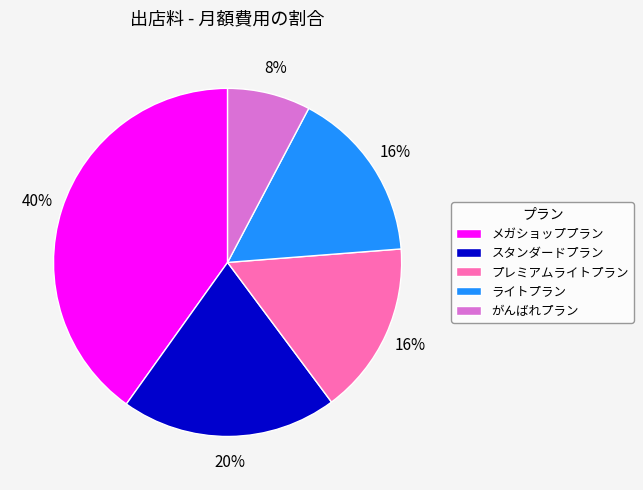

Does any single category account for the majority?

No